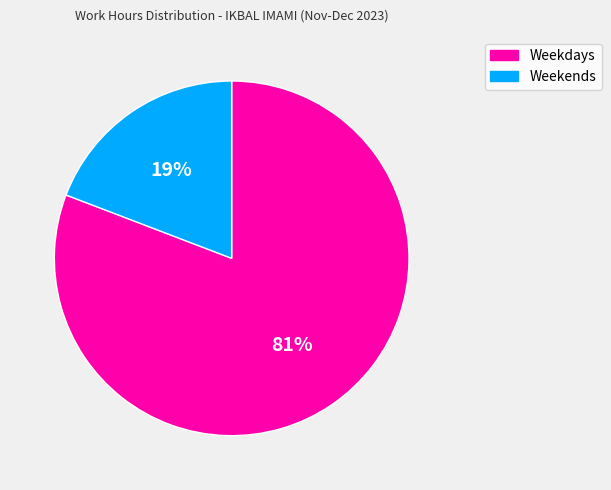

Is there any slice that represents more than half of the pie?

Yes